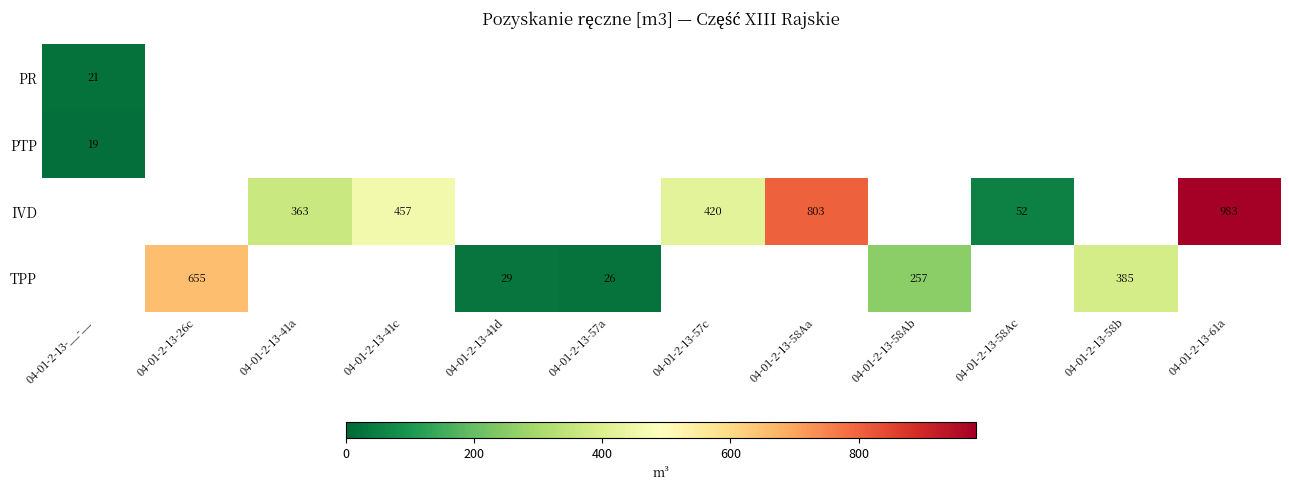

The TPP series shows 956 at 04-01-2-13-26c. True or false?

False